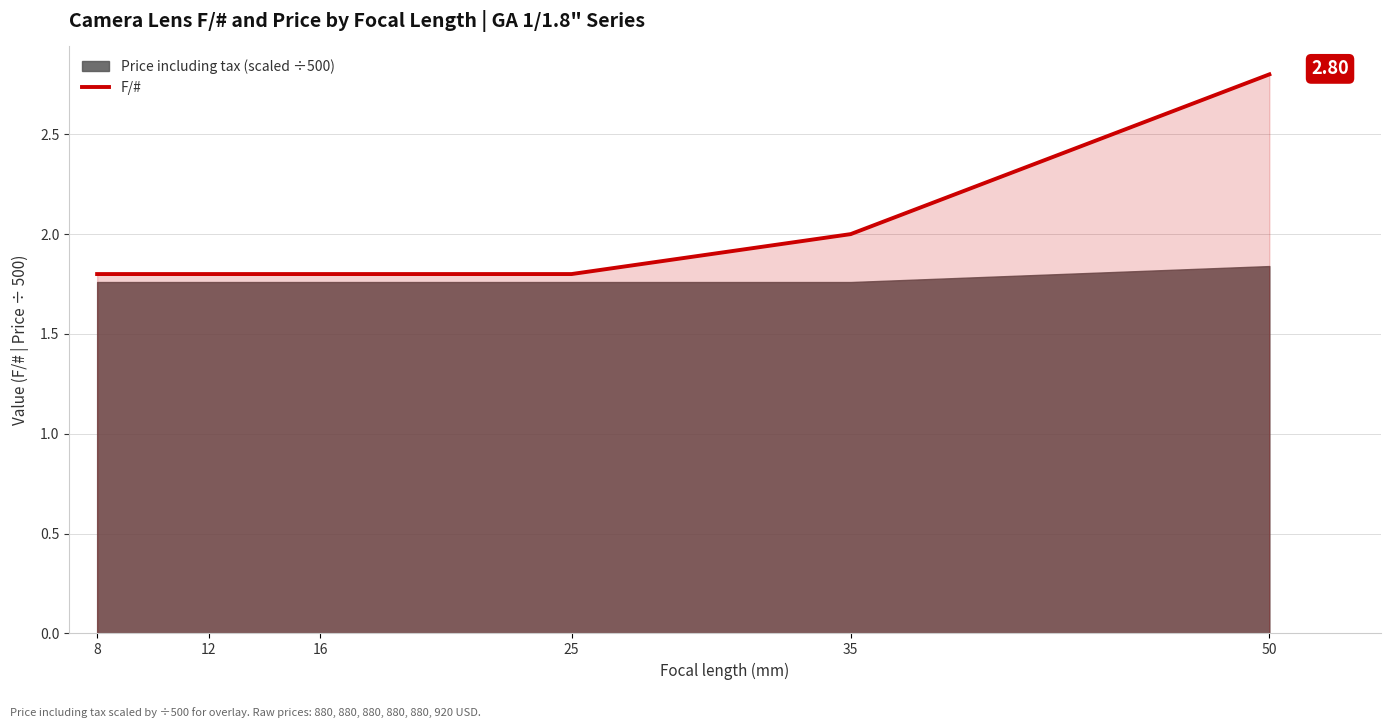

Which has a higher value, 8 or 25?

8